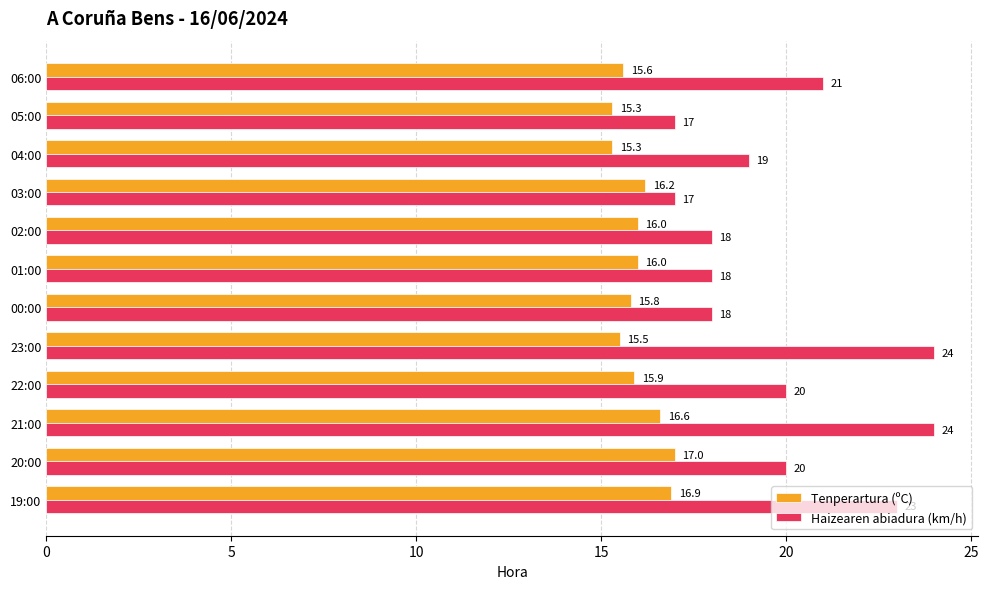

What value does the Tenperartura (ºC) series have at 21:00?

16.6